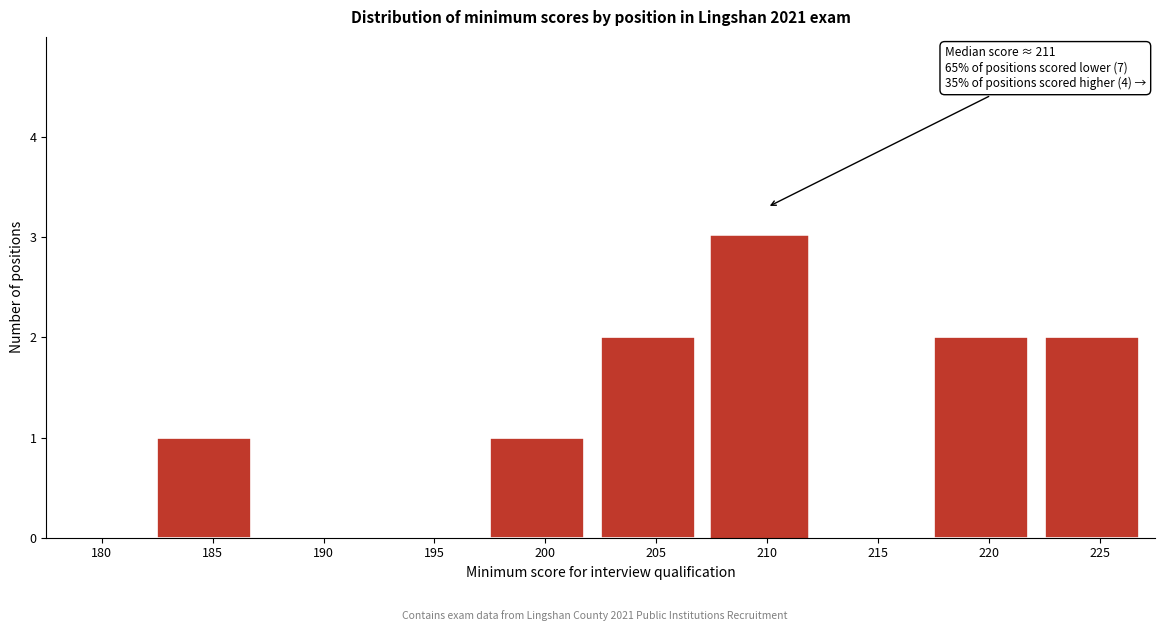

Reading left to right, list all the values displayed in this chart.

180=0	185=1	190=0	195=0	200=1	205=2	210=3	215=0	220=2	225=2